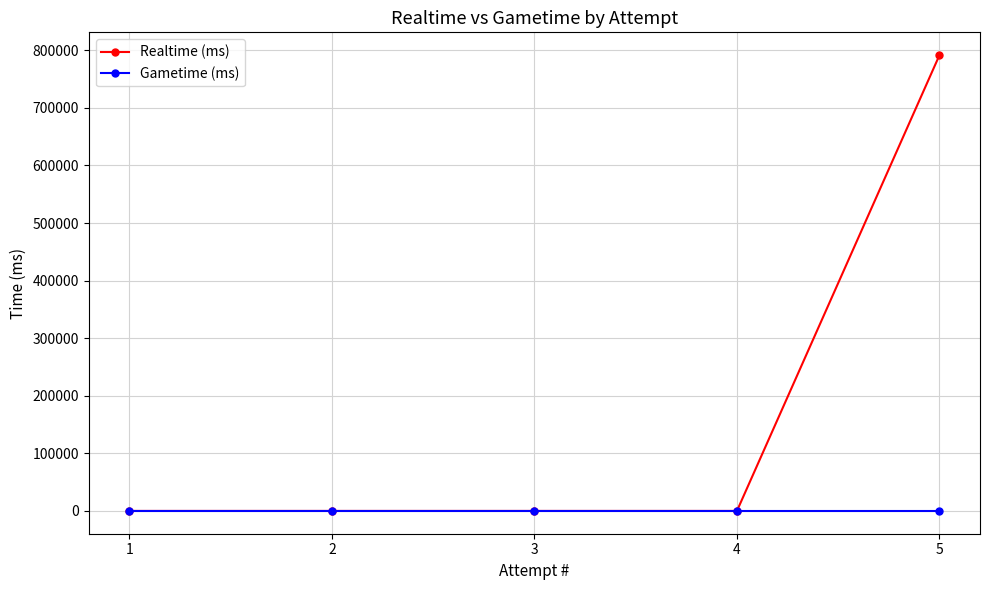

At which category does the chart reach its minimum across all series?

4